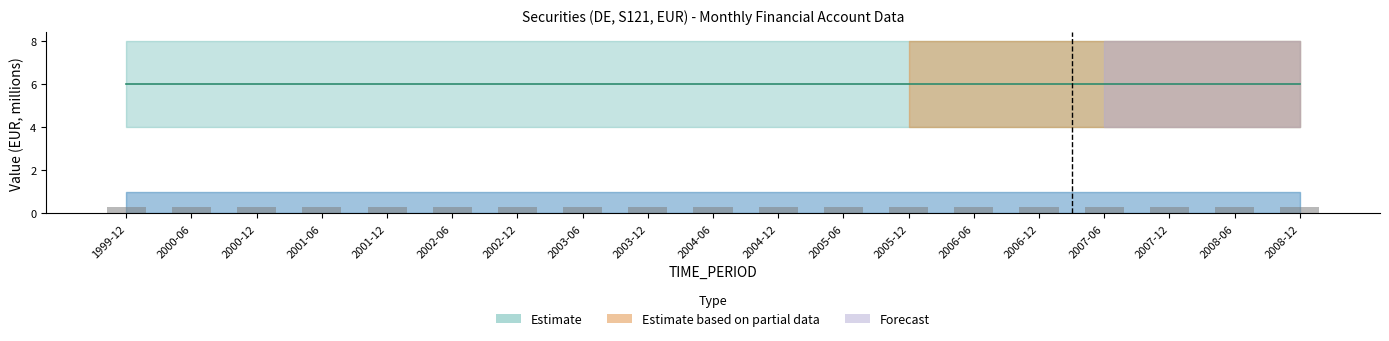

At how many categories does at least one series exceed 5?

19